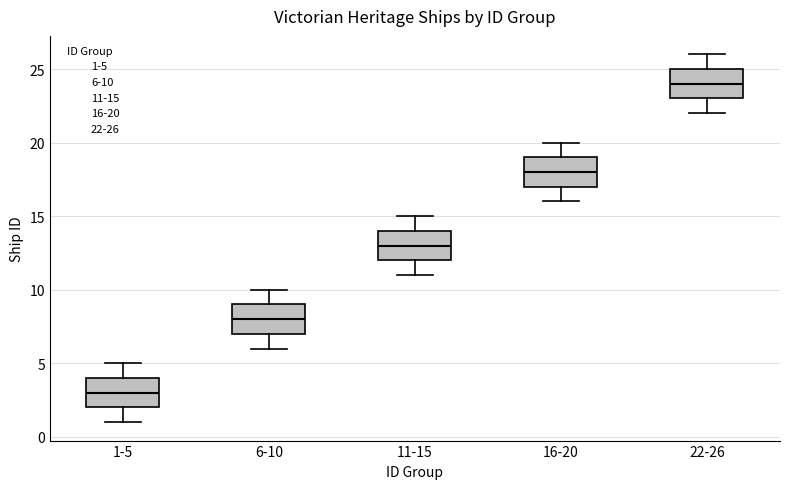

Reading left to right, transcribe this box plot: for each box, give where its median line is, the range the box spans, and where its two whiskers end, as read against the y-axis. The values are not printed on the chart, so give them approximately, as read against the axis.

1-5: median 3, box 2 to 4, whiskers 1 to 5
6-10: median 8, box 7 to 9, whiskers 6 to 10
11-15: median 13, box 12 to 14, whiskers 11 to 15
16-20: median 18, box 17 to 19, whiskers 16 to 20
22-26: median 24, box 23 to 25, whiskers 22 to 26